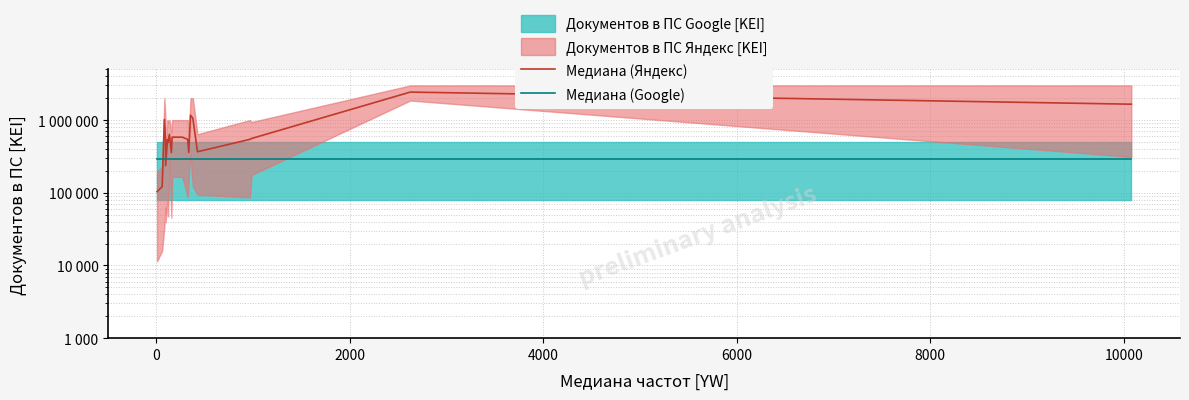

How many interior local valleys does the Медиана (Яндекс) series have?

5